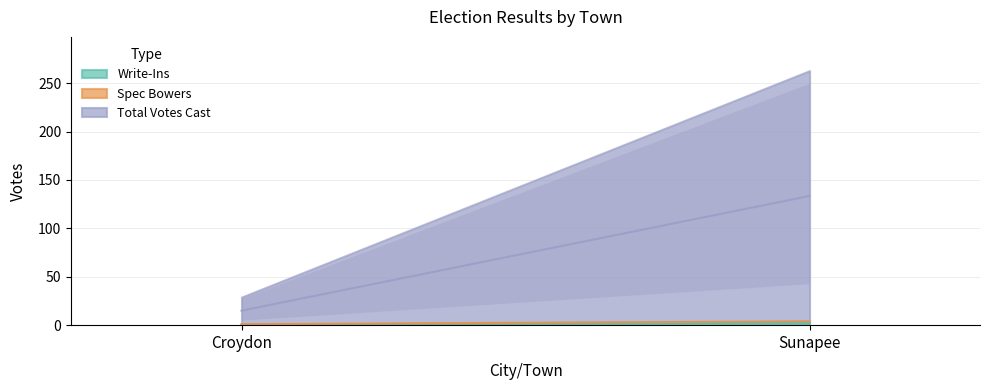

How many series are shown in this chart?

3